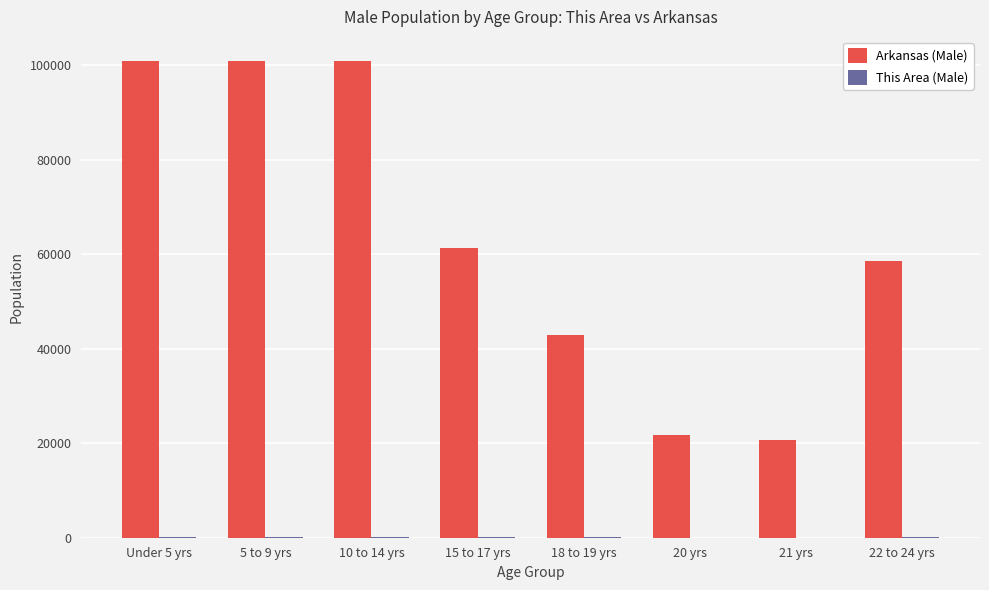

Does the chart contain stacked bars?

No